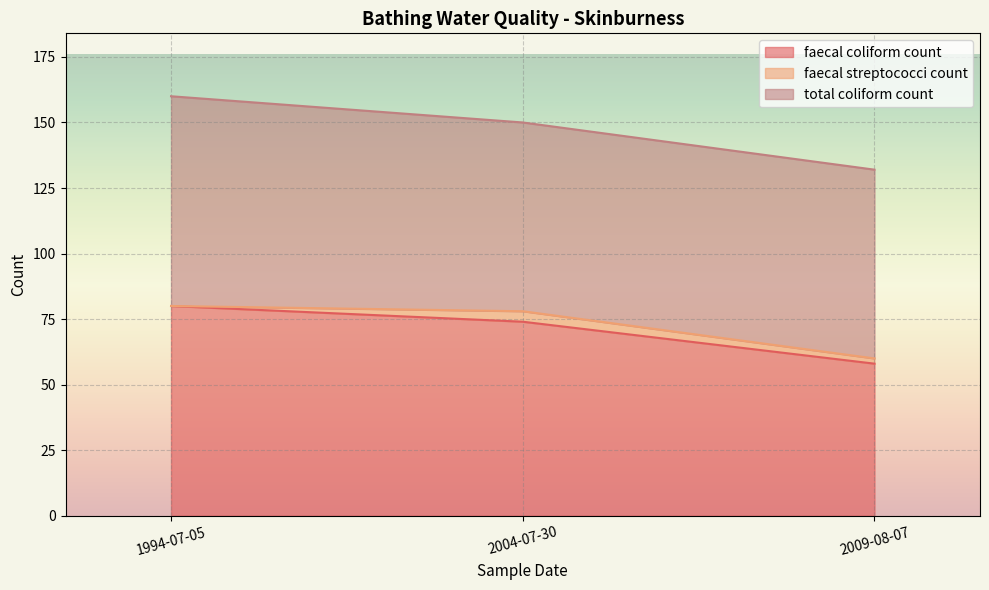

Which category has the highest value in the faecal coliform count series?

1994-07-05